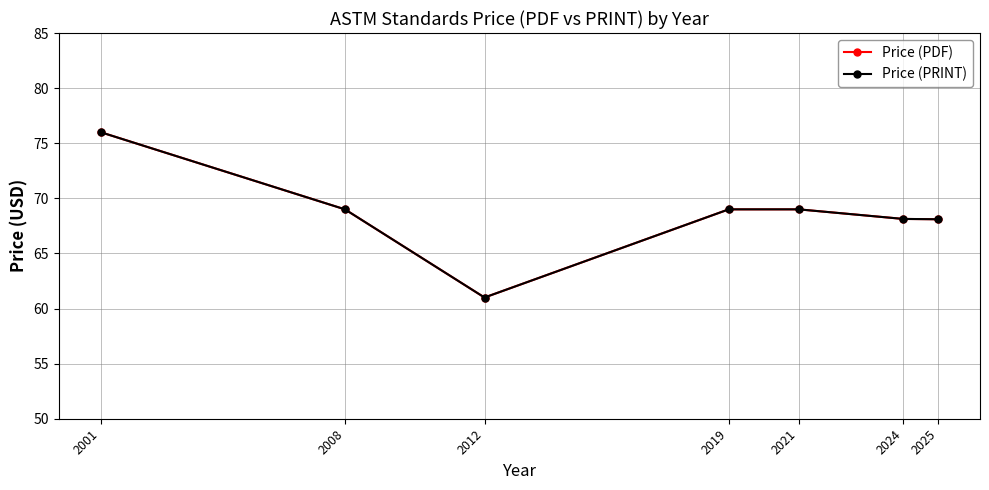

What is the difference between the maximum and minimum values in the Price (PRINT) series?

15.0